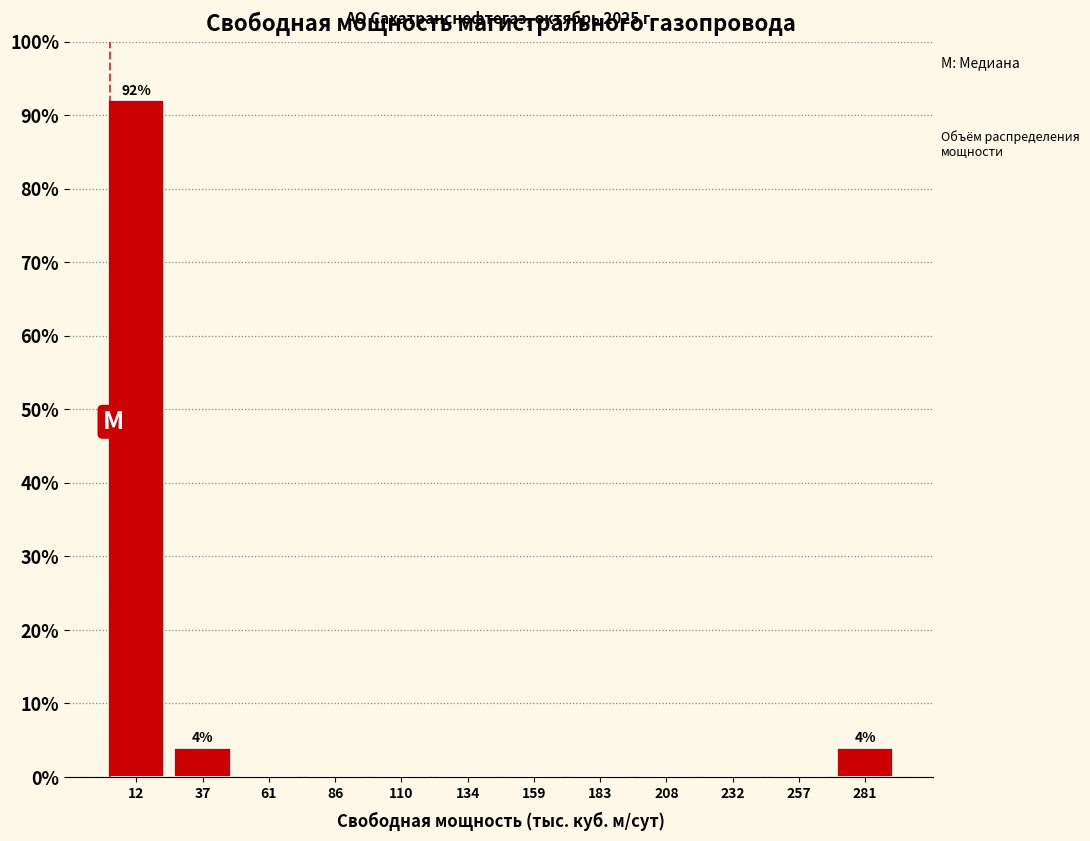

Over which range of the x-axis is the bar tallest?

0 to 25